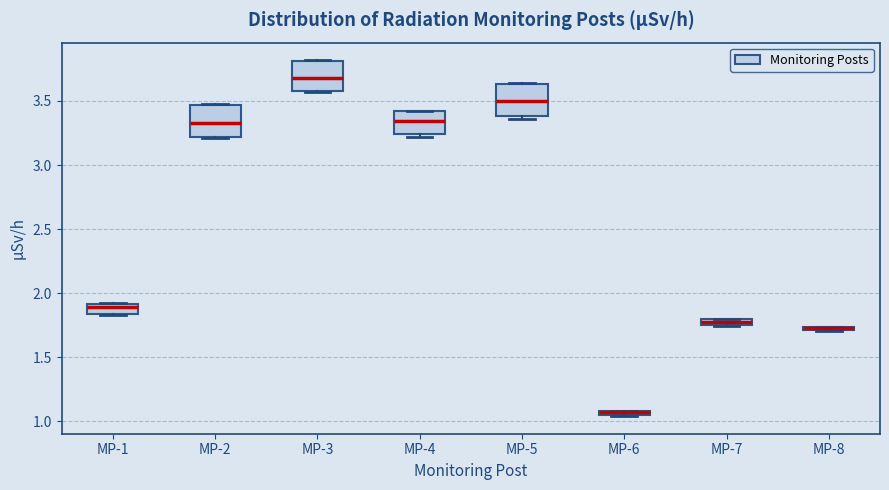

Where is the lower edge of the box for MP-5 on the y-axis? The values are not printed on the chart, so give them approximately, as read against the axis.

3.40